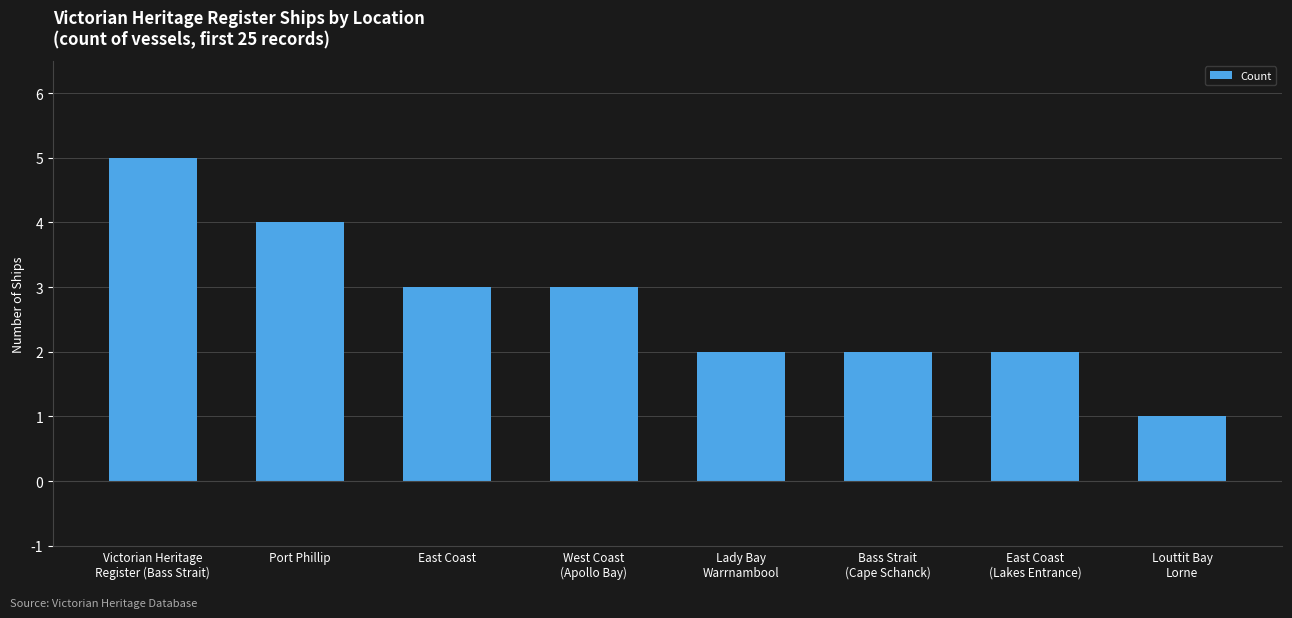

How many categories are shown in the chart?

8